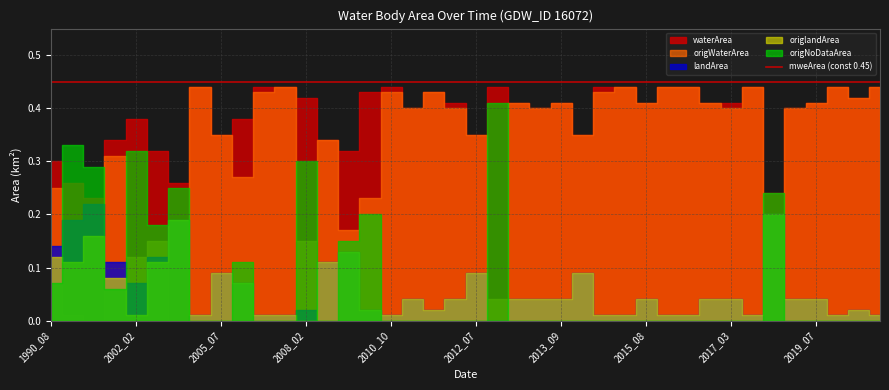

At how many categories does at least one series exceed 0?

40